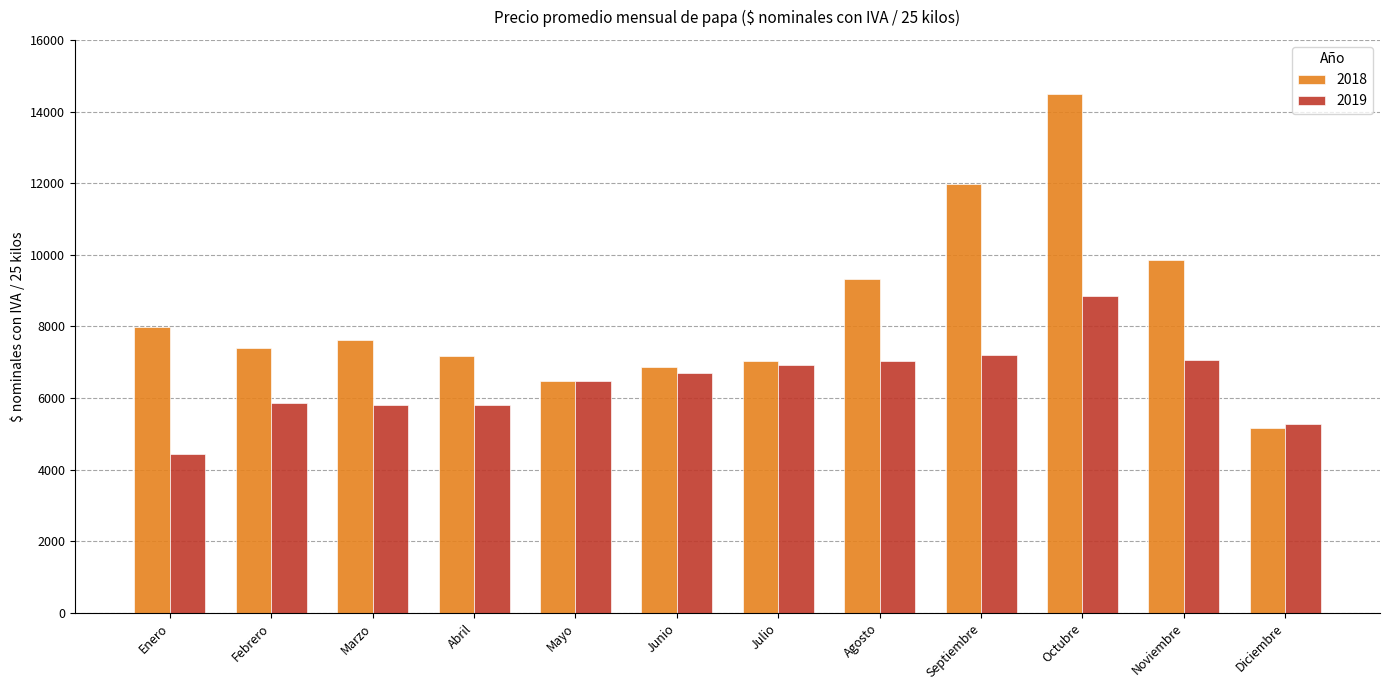

What is the total value across all series at Noviembre?

16908.4